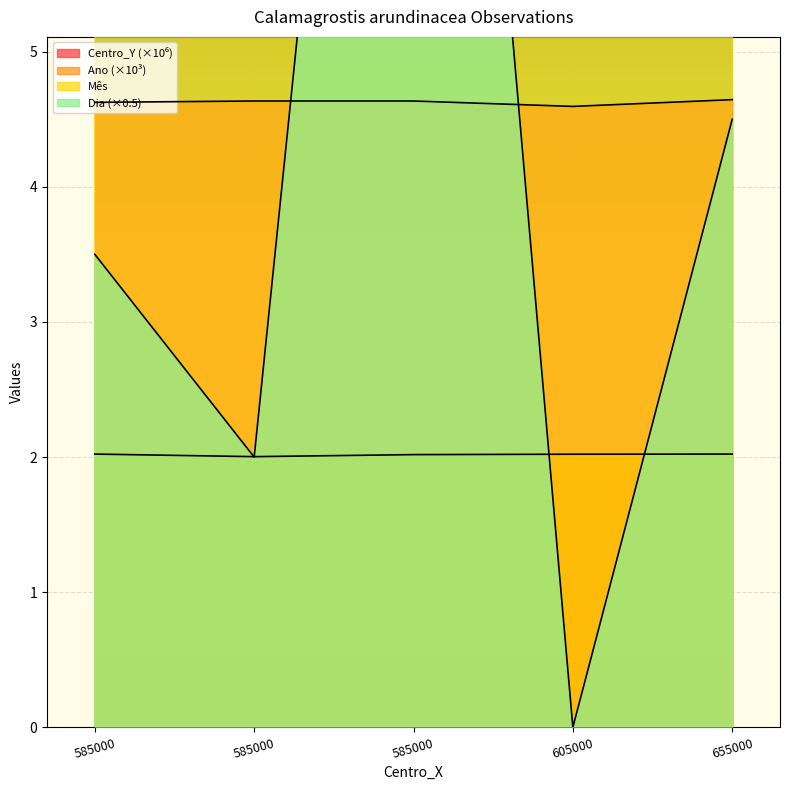

In Dia, how many points are lower than both neighbors (excluding endpoints)?

2